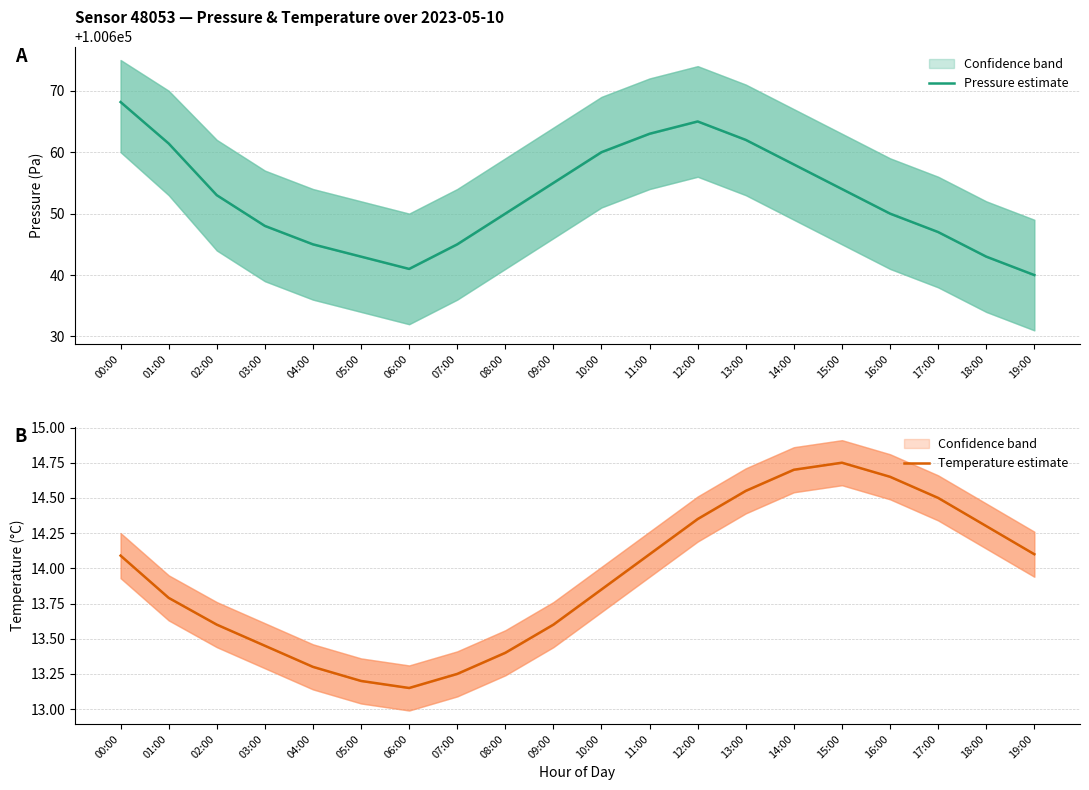

Reading left to right, transcribe all the data shown in this chart.

Pressure estimate: 100668.2	100661.4	100653.0	100648.0	100645.0	100643.0	100641.0	100645.0	100650.0	100655.0	100660.0	100663.0	100665.0	100662.0	100658.0	100654.0	100650.0	100647.0	100643.0	100640.0
Temperature estimate: 14.1	13.8	13.6	13.4	13.3	13.2	13.2	13.2	13.4	13.6	13.8	14.1	14.3	14.6	14.7	14.8	14.7	14.5	14.3	14.1